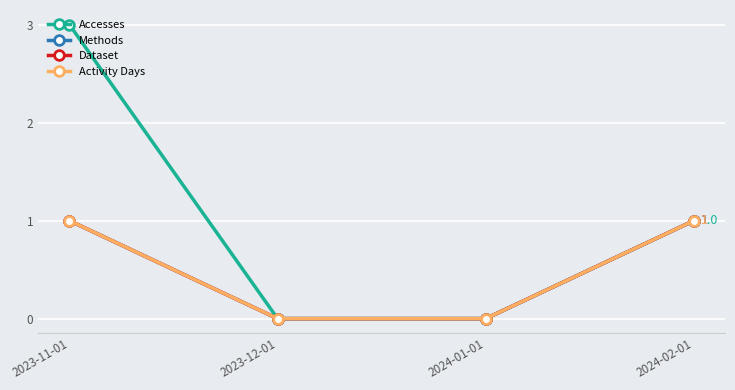

Reading right to left, what are all the values shown in this chart?

Accesses: 1	0	0	3
Methods: 1	0	0	1
Dataset: 1	0	0	1
Activity Days: 1	0	0	1